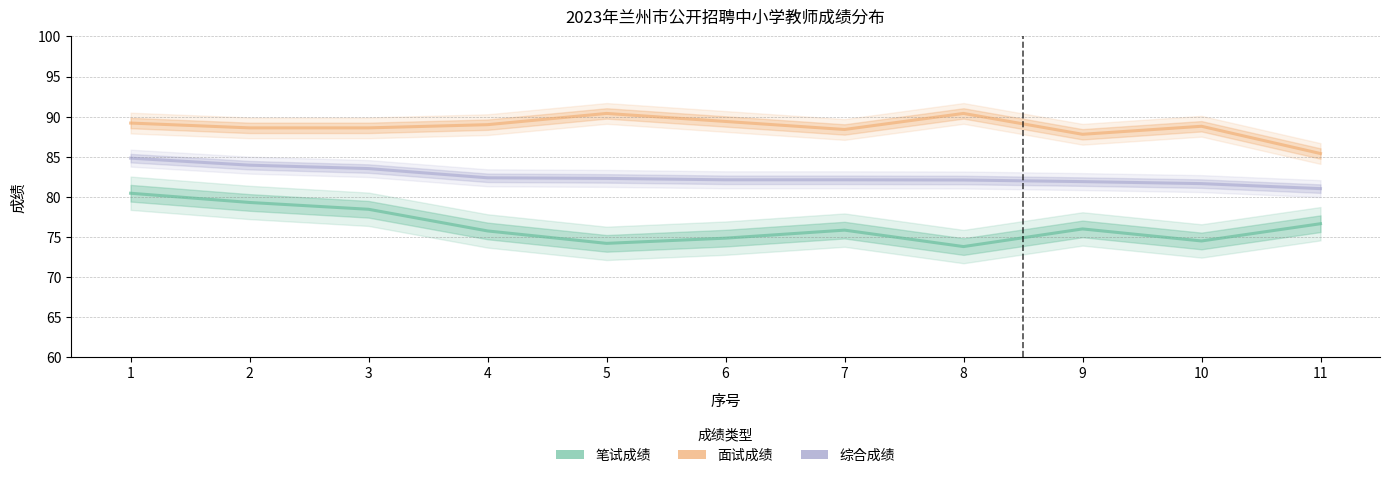

How many values in the 笔试成绩 series exceed 75?

7